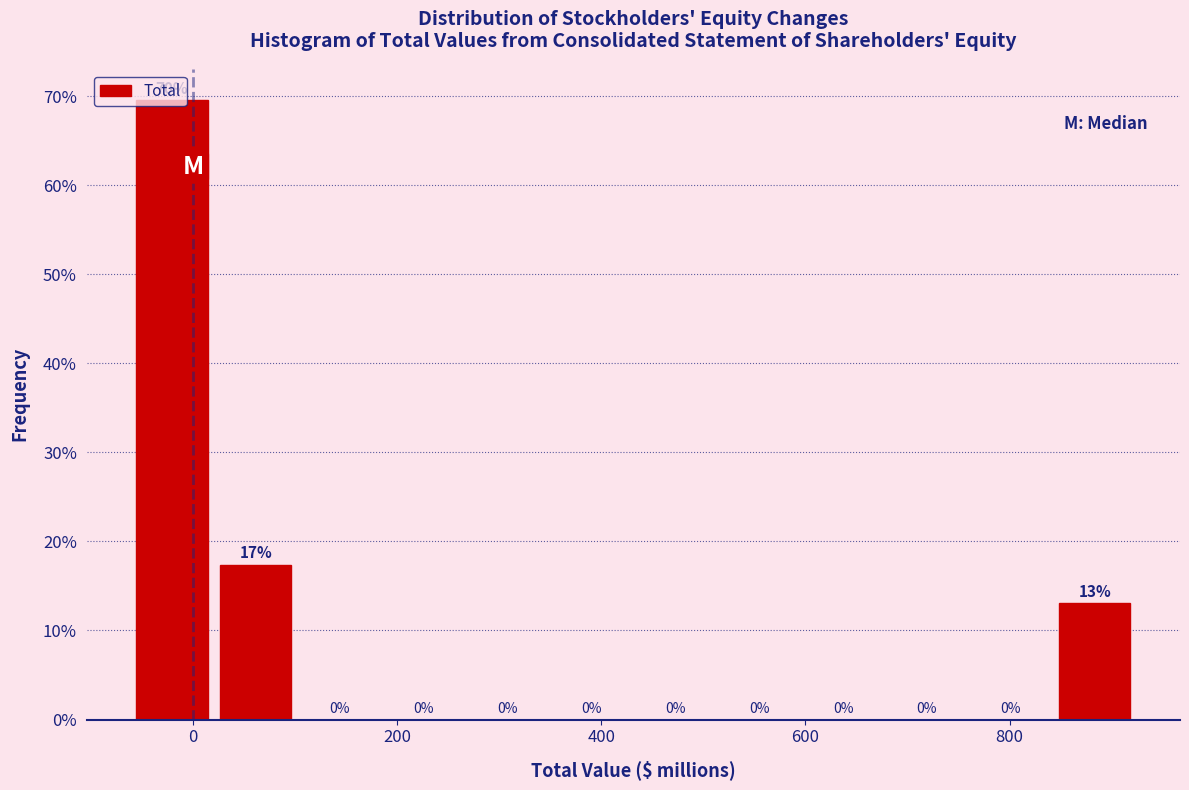

Over which range of the x-axis is the bar tallest?

-60 to 20